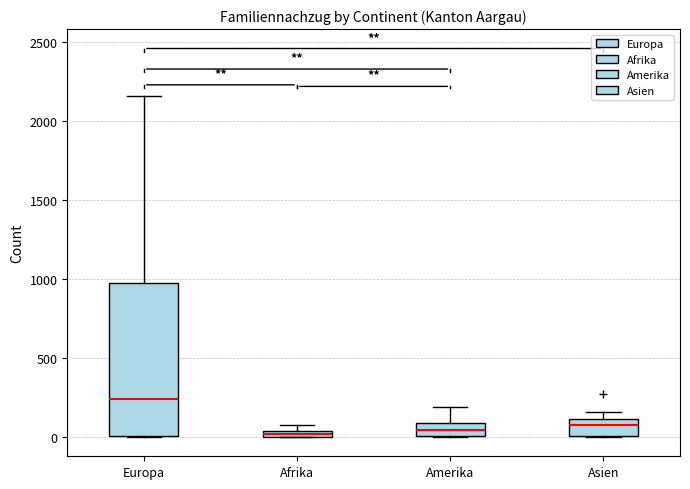

Comparing the boxes themselves (not the whiskers), which one is the tallest?

Europa